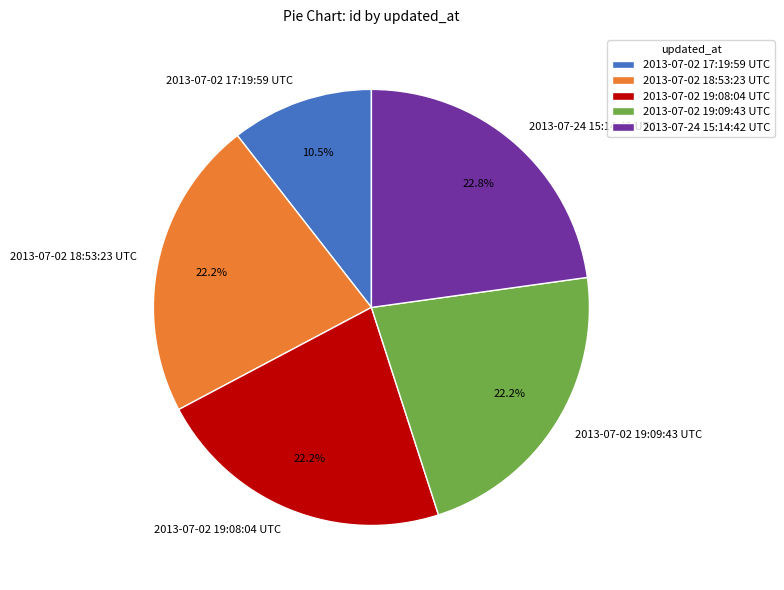

How many slices are in this pie chart?

5